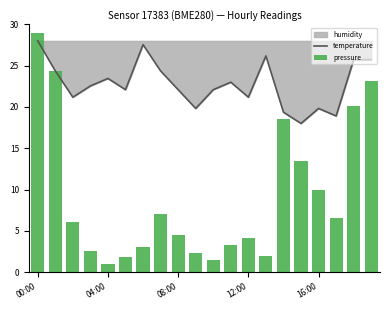

The temperature series shows 29.5 at 16:00. True or false?

False